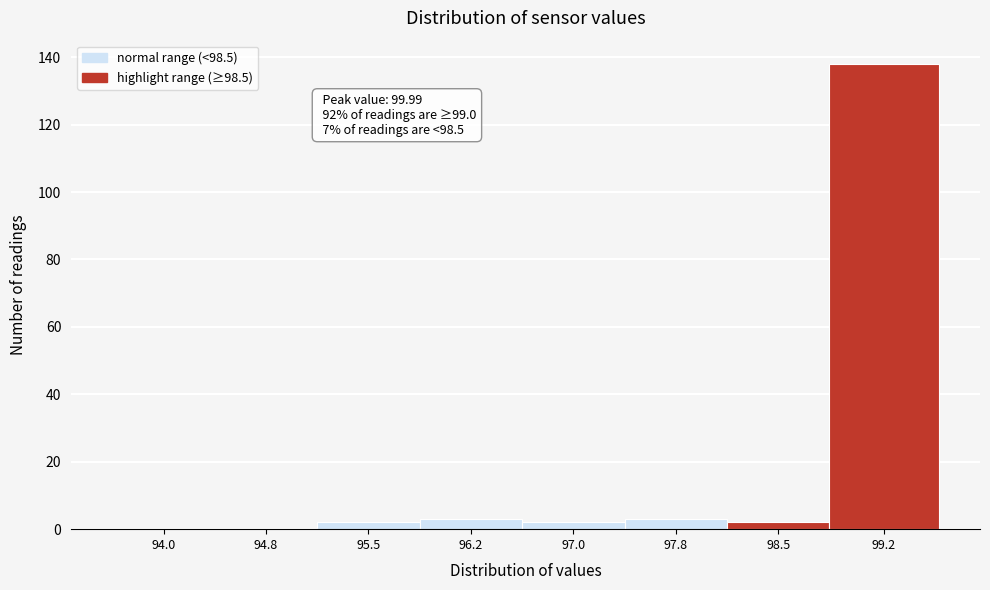

Reading left to right, list all the values displayed in this chart.

94.0=0	94.8=0	95.5=2	96.2=3	97.0=2	97.8=3	98.5=2	99.2=138